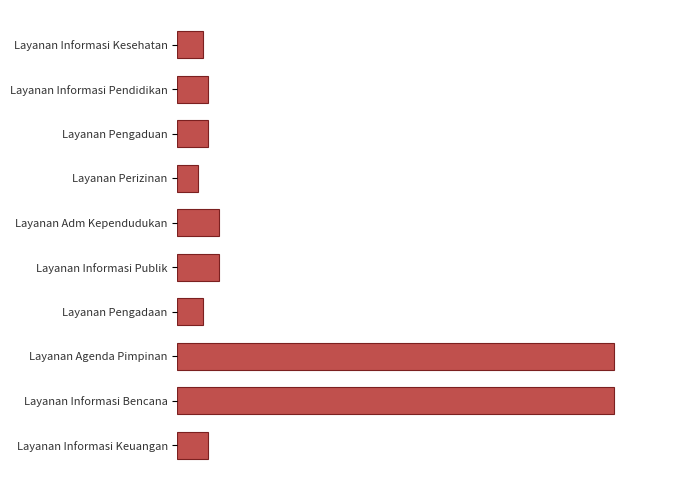

What is the average value?

22